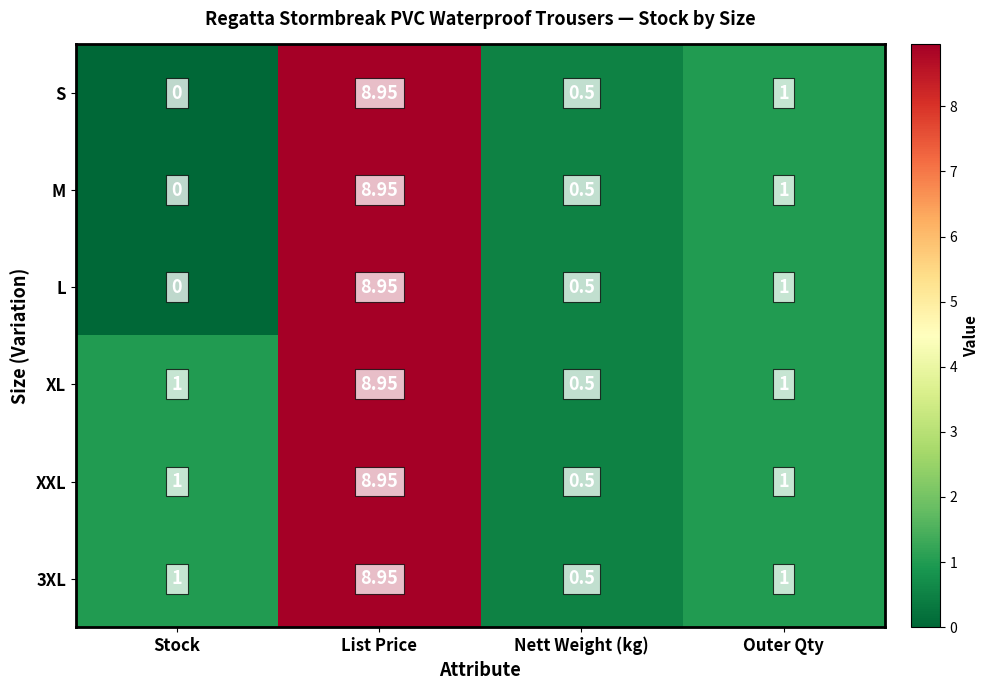

List the labels in order of L value, largest first.

List Price, Outer Qty, Nett Weight (kg), Stock